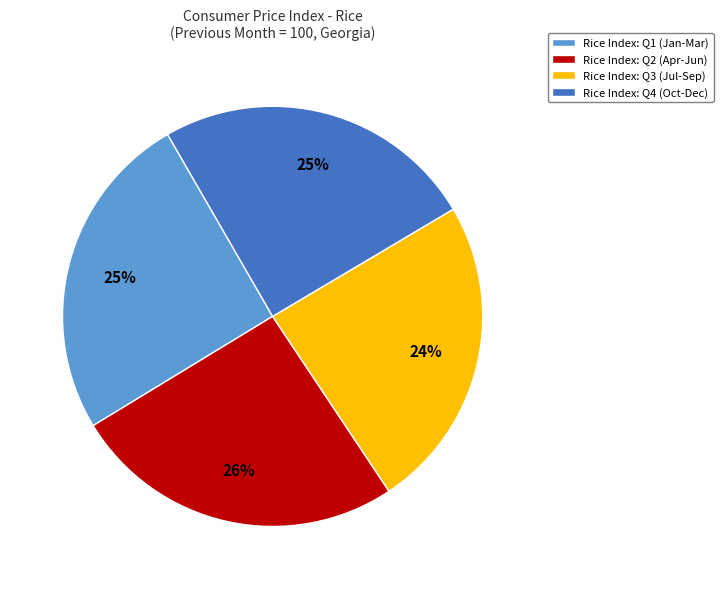

To the nearest percent, what is the combined percentage of Rice Index: Q3 (Jul-Sep) and Rice Index: Q4 (Oct-Dec)?

49%